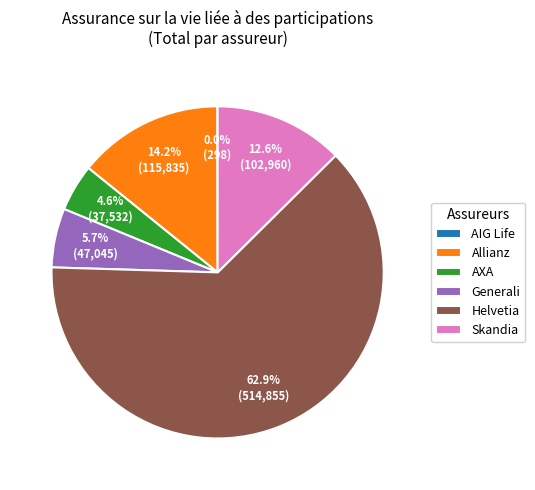

Does Helvetia account for over 50% of the chart?

Yes